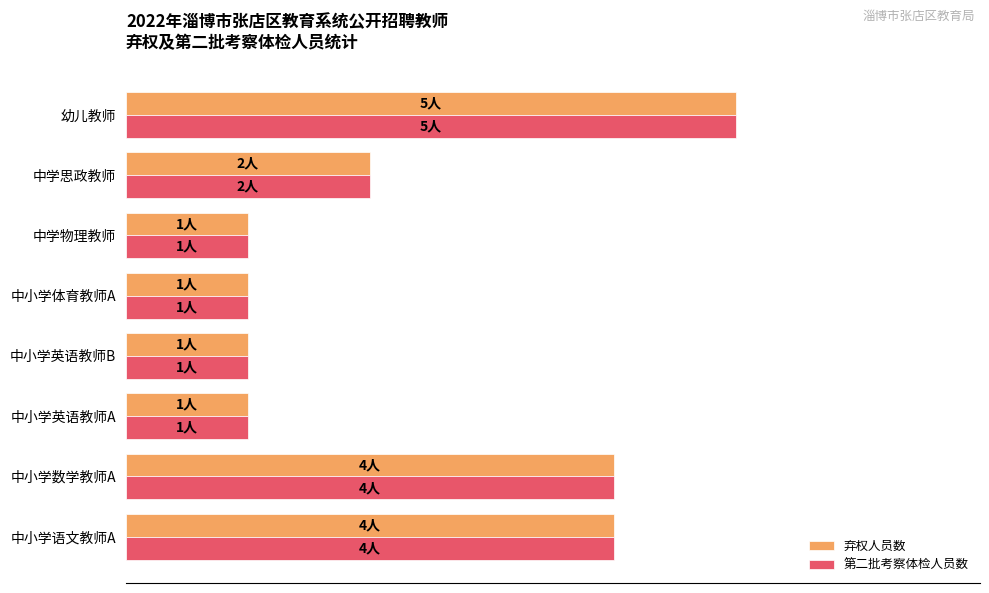

What are all the series names shown in the legend?

弃权人员数, 第二批考察体检人员数